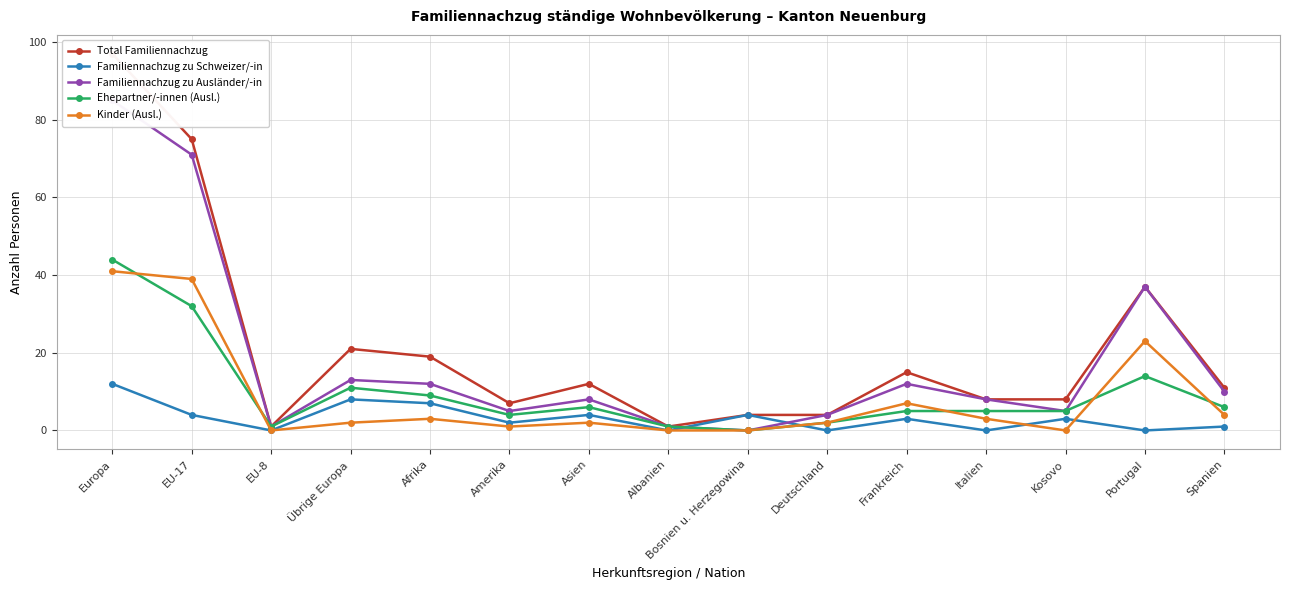

What is the spread (max minus min) of values at EU-17?

71